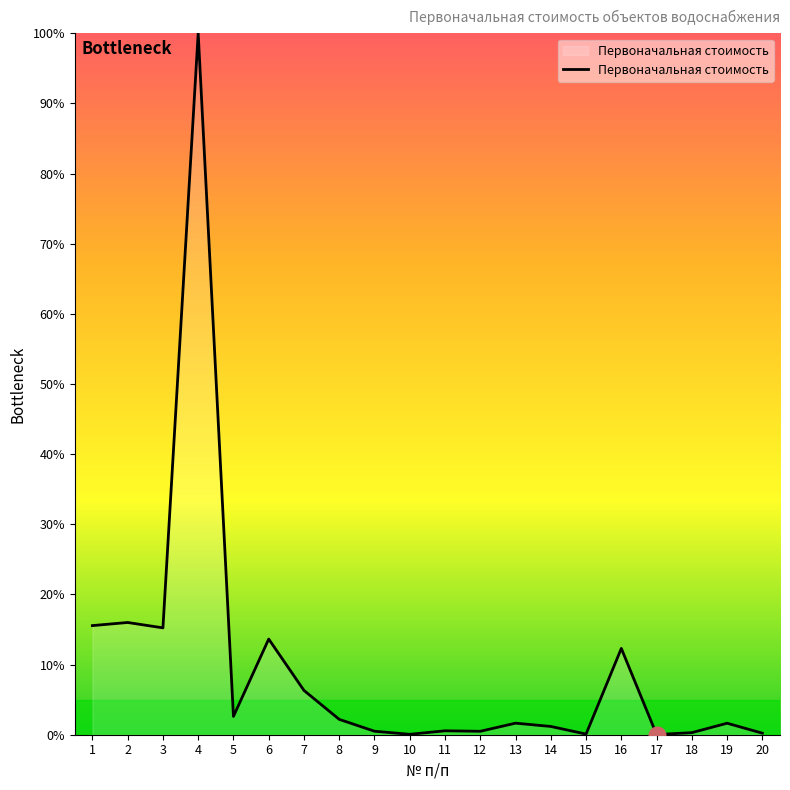

Is it true that the value at 17 is 0.0?

True